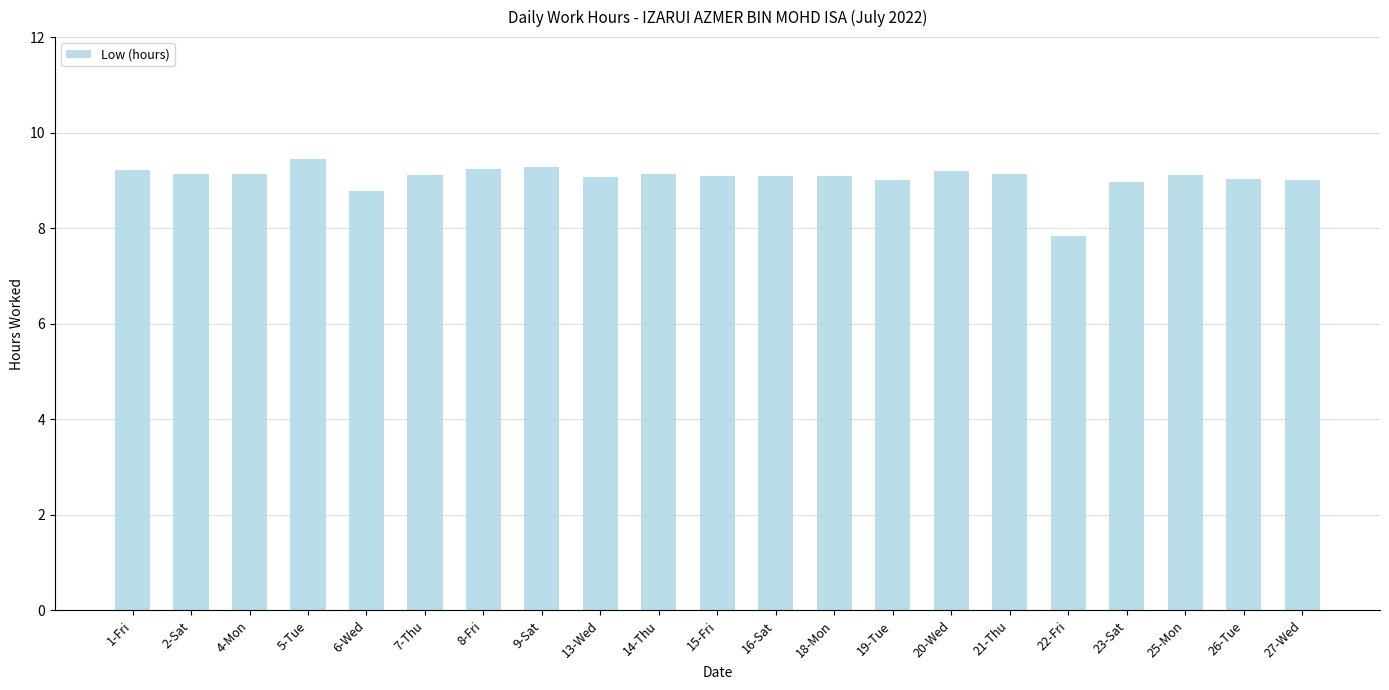

The chart shows a value of 9.2 at 8-Fri. True or false?

True